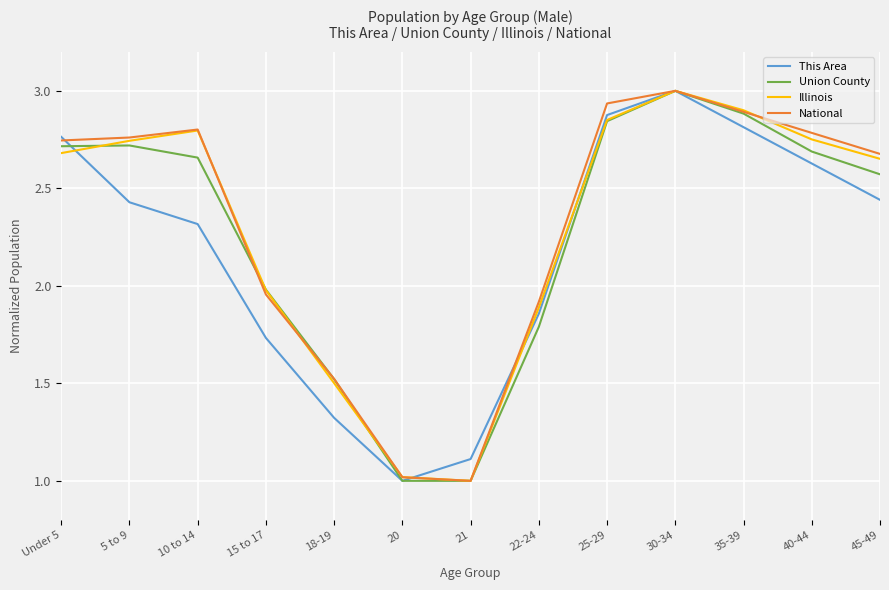

Is the value of Union County at 10 to 14 greater than the value of Illinois at 35-39?

No